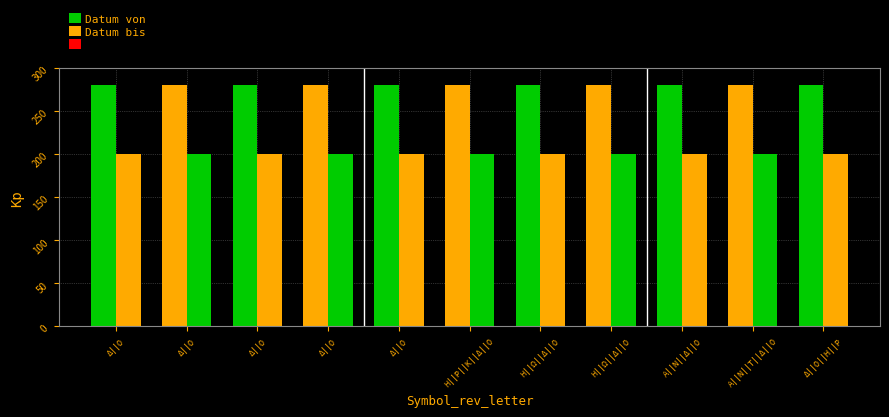

Does the chart contain any negative values?

No